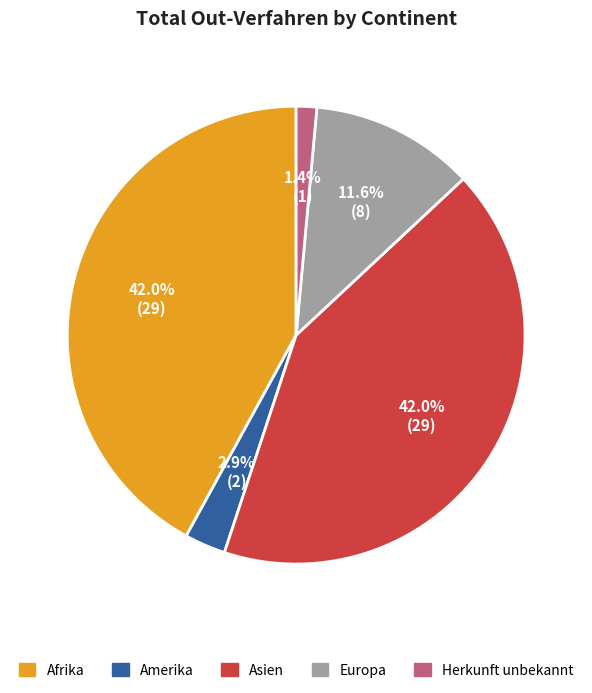

Is there a majority slice in this chart?

No